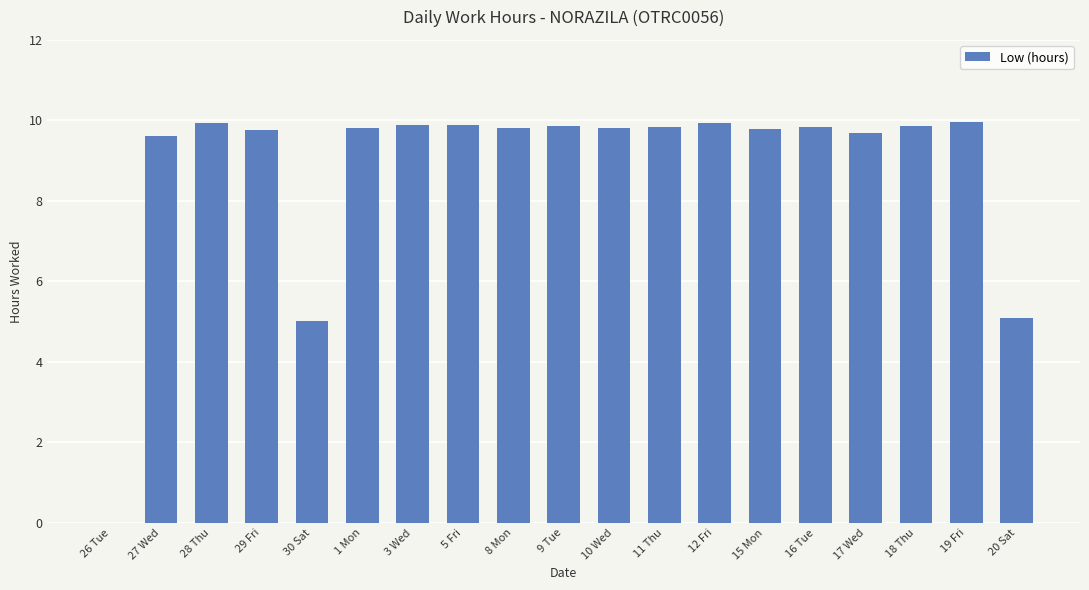

The value at 12 Fri is 5.8. True or false?

False